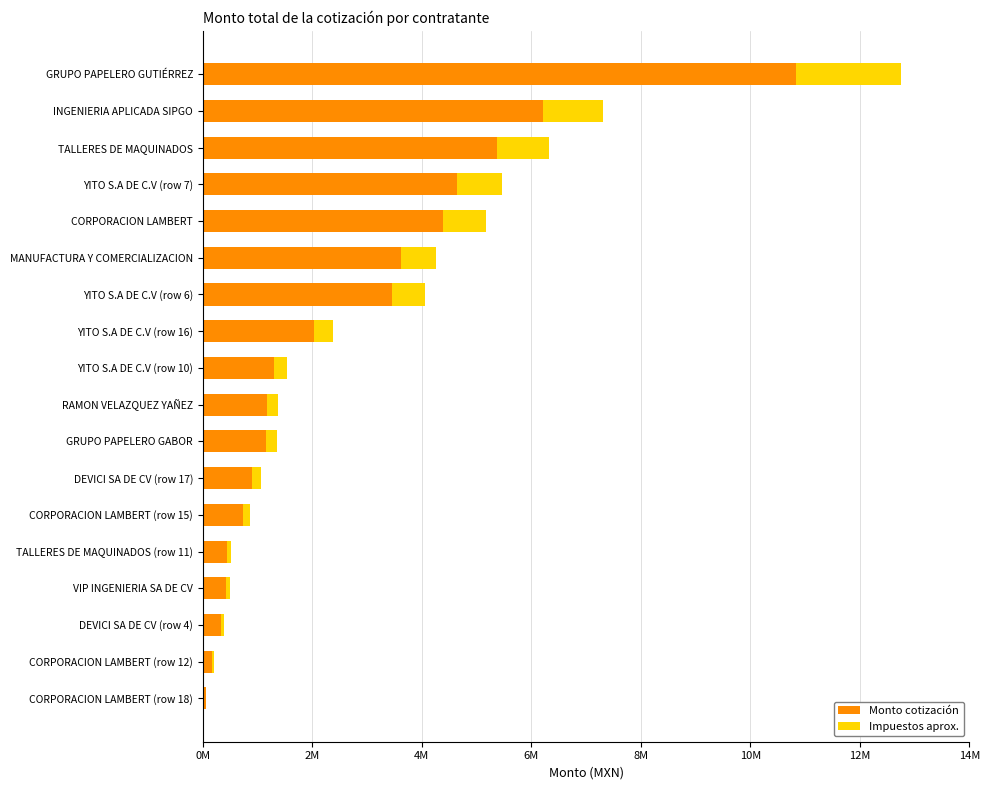

Is the value of Impuestos aprox. at RAMON VELAZQUEZ YAÑEZ greater than the value of Monto cotización at VIP INGENIERIA SA DE CV?

No